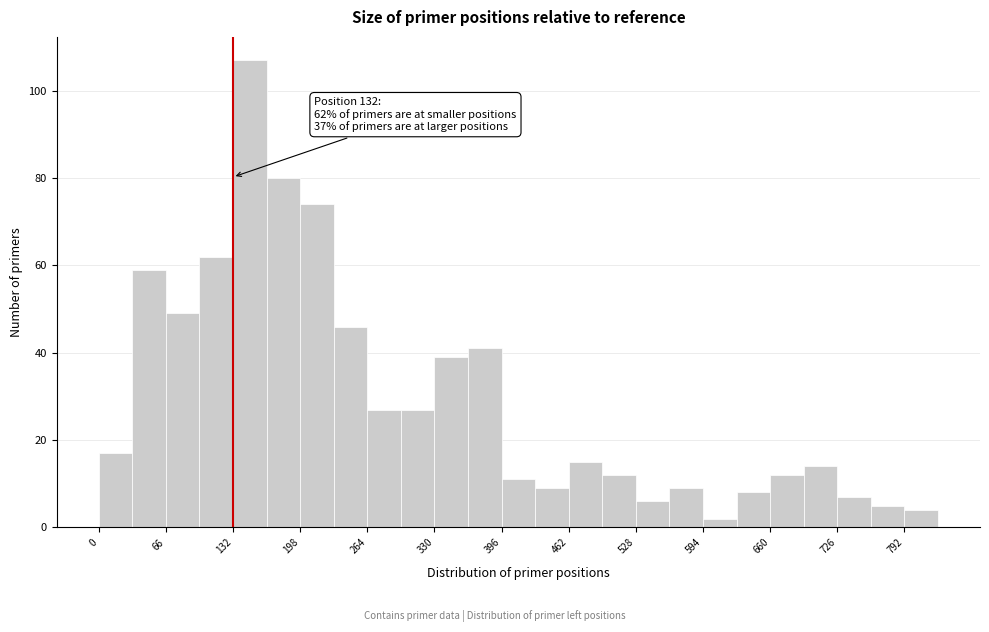

Read against the x-axis, roughly where is the centre of the tallest bar?

150